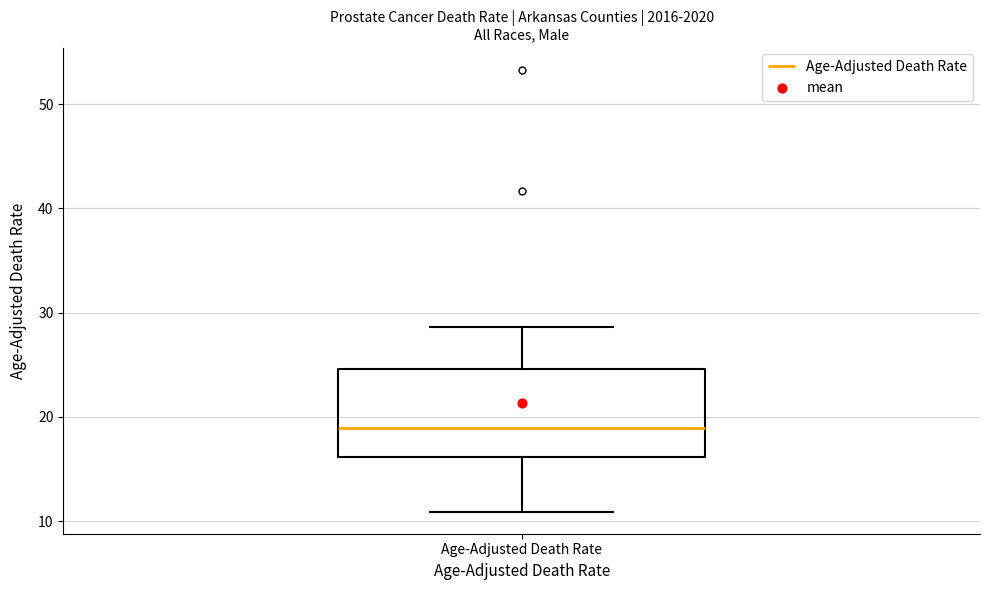

Read this box plot against the y-axis: the position of the median line, the range covered by the box, and the ends of both whiskers. The values are not printed on the chart, so give them approximately, as read against the axis.

median 19, box 16 to 25, whiskers 11 to 29